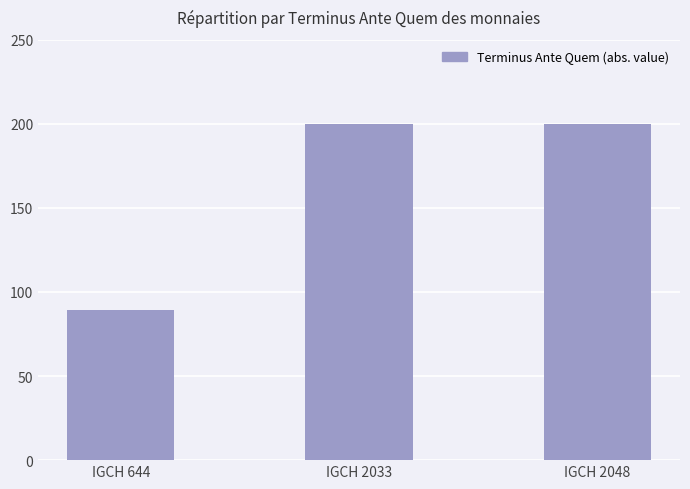

Which has a higher value, IGCH 644 or IGCH 2048?

IGCH 2048